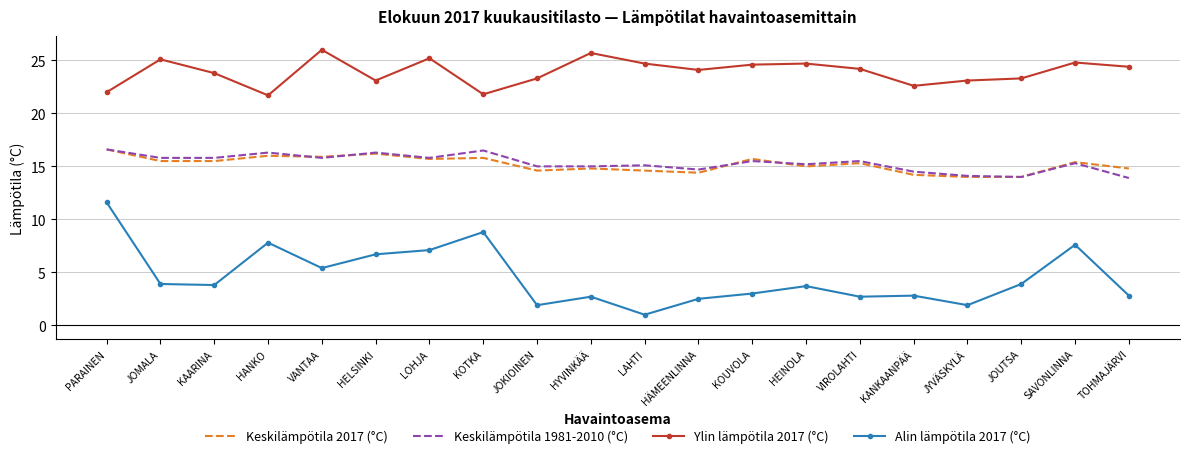

What is the smallest value displayed?

1.0